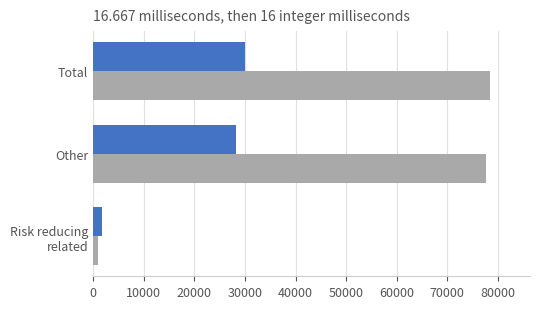

What is the greatest value displayed?

78495